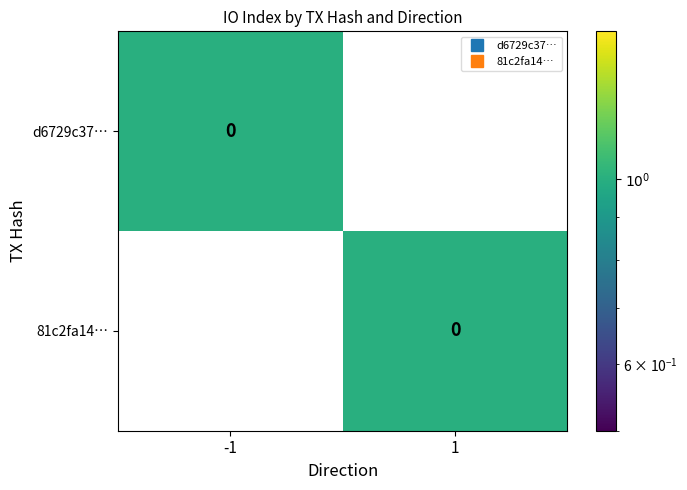

How many distinct data groups are displayed?

2